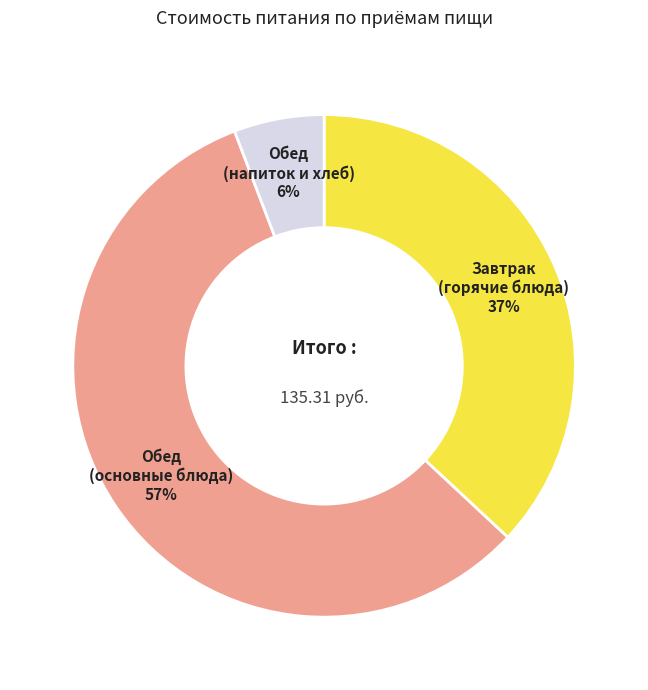

Do Обед (основные блюда) and Завтрак (горячие блюда) together represent more than half of the pie?

Yes